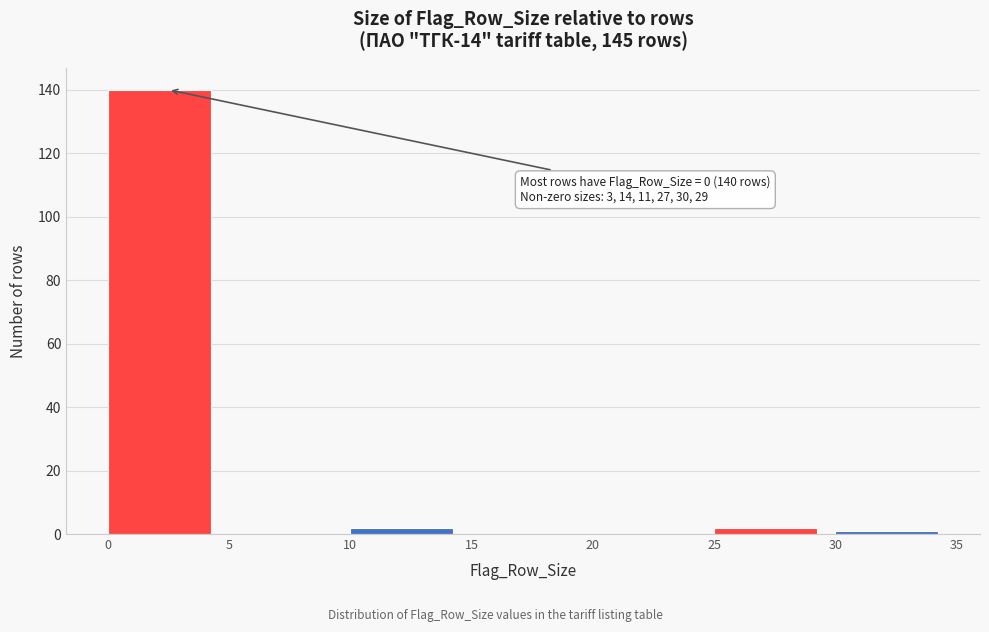

Which range on the x-axis has the tallest bar?

0 to 5